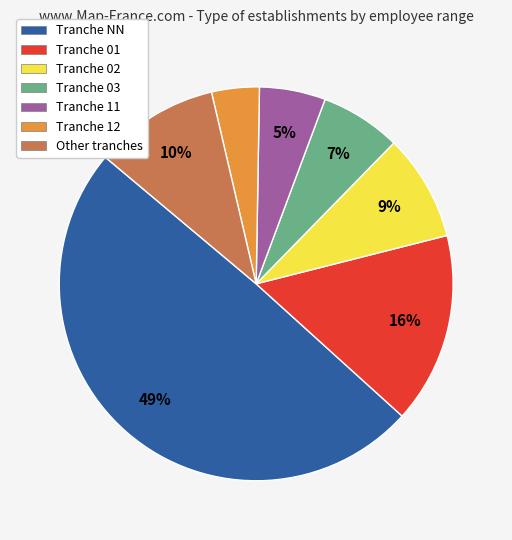

Is it true that Tranche 03 is 1% of the pie?

False